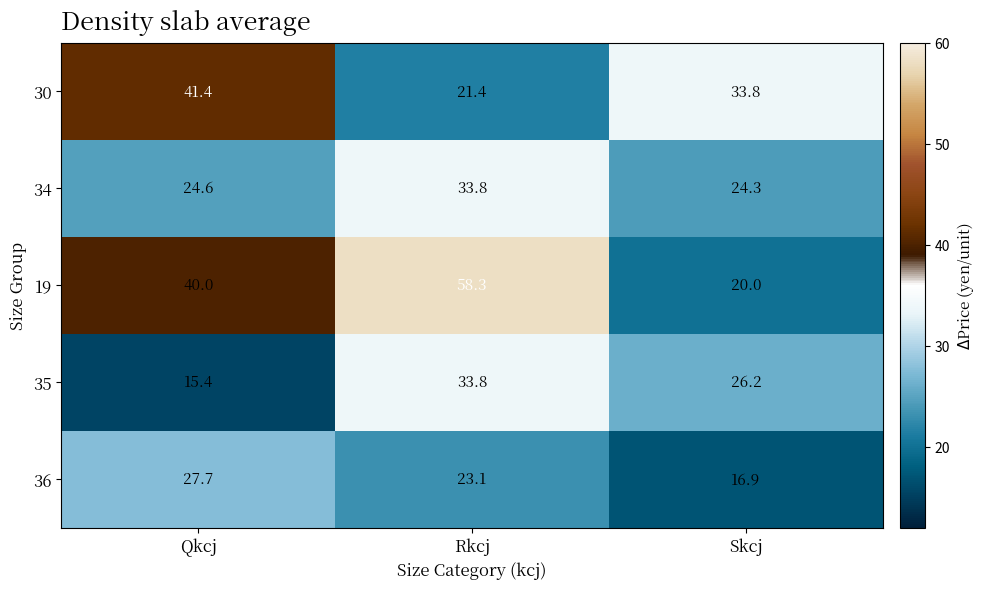

At which label does 36 reach its minimum?

Skcj